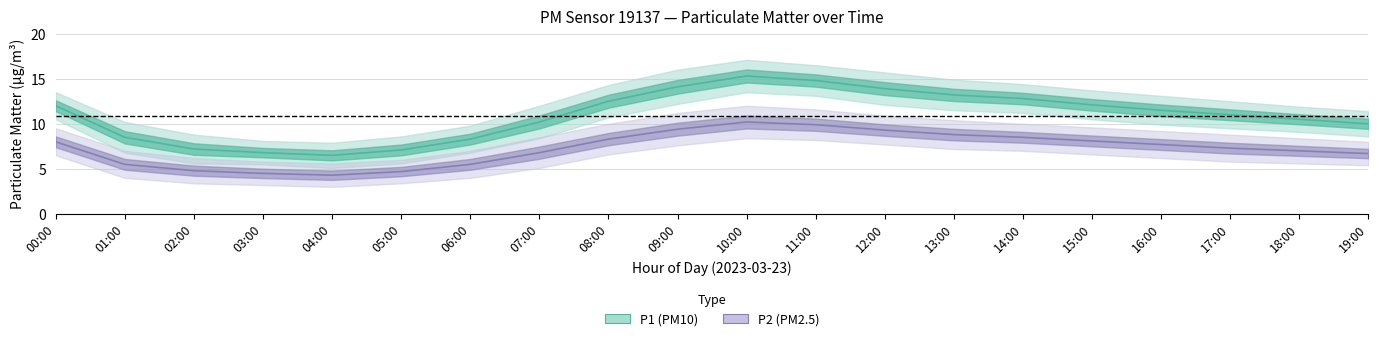

What is the value of the P1 point at the 2nd from the left?

8.5